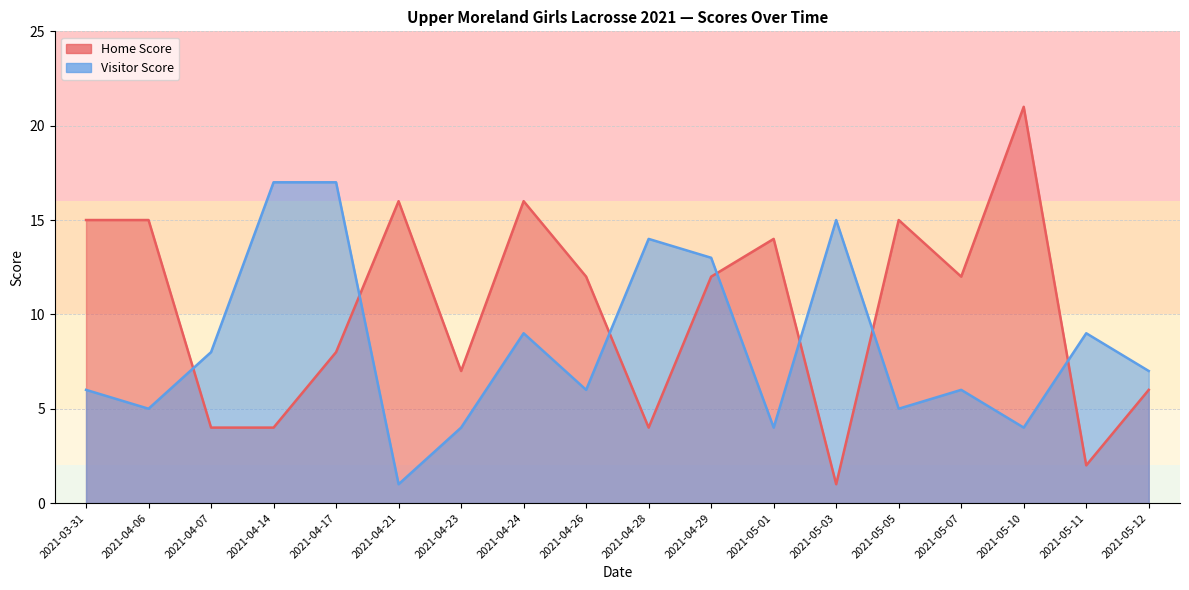

Which category has the lowest value in the Home Score series?

2021-05-03